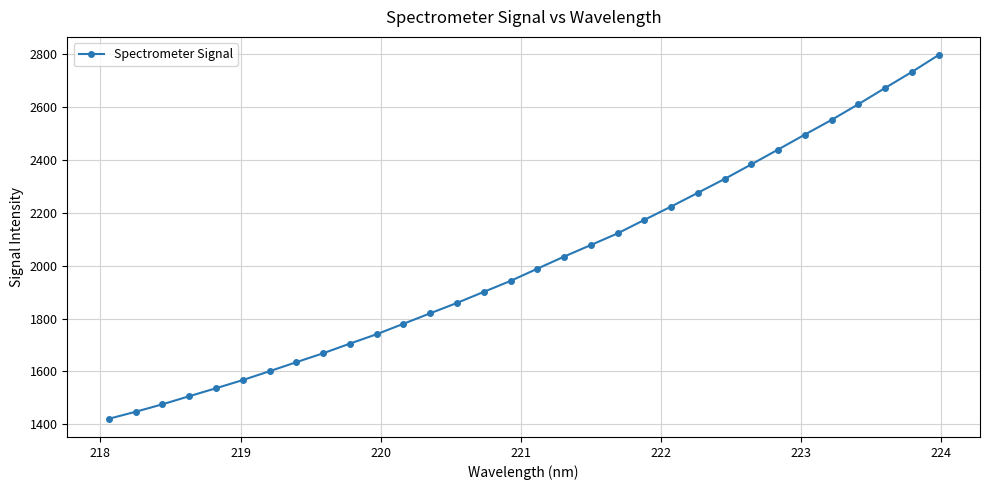

What is the average value?

2016.0